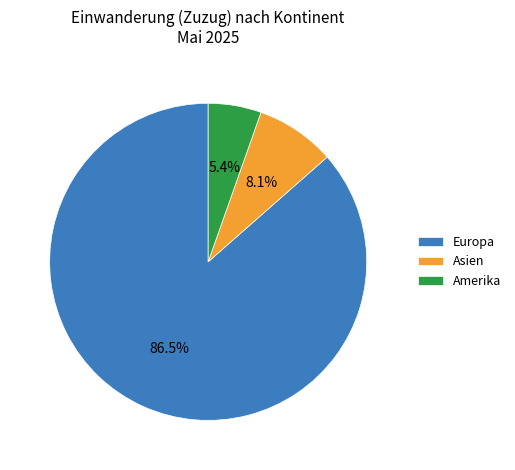

Which has a higher value, Asien or Europa?

Europa